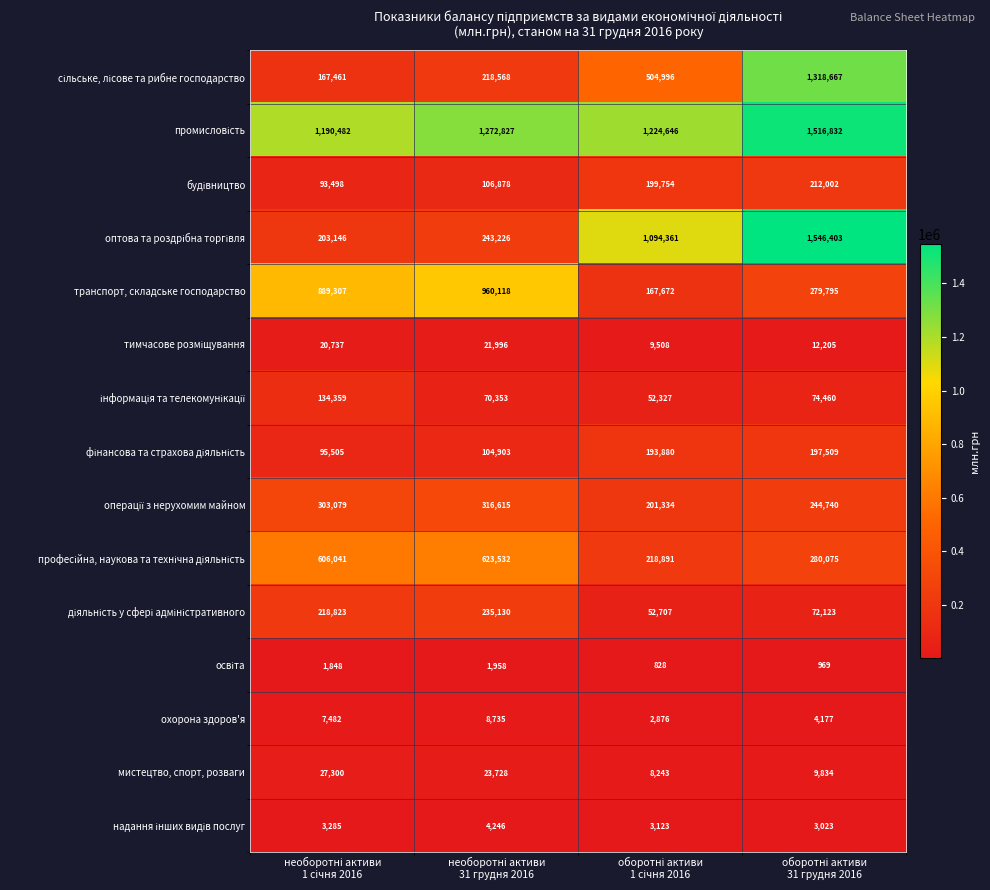

At how many categories does at least one series exceed 1203272?

3